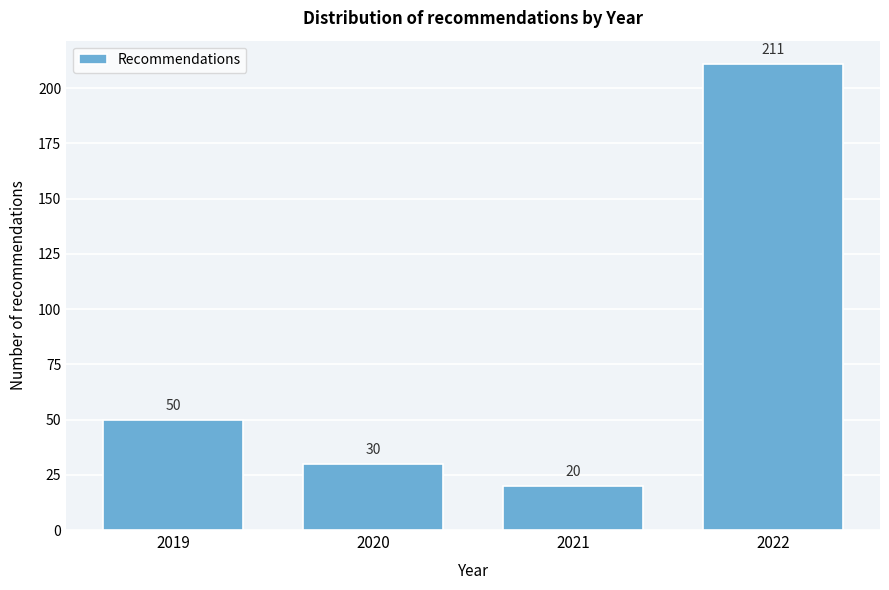

Reading left to right, transcribe all the data shown in this chart.

2019=50	2020=30	2021=20	2022=211